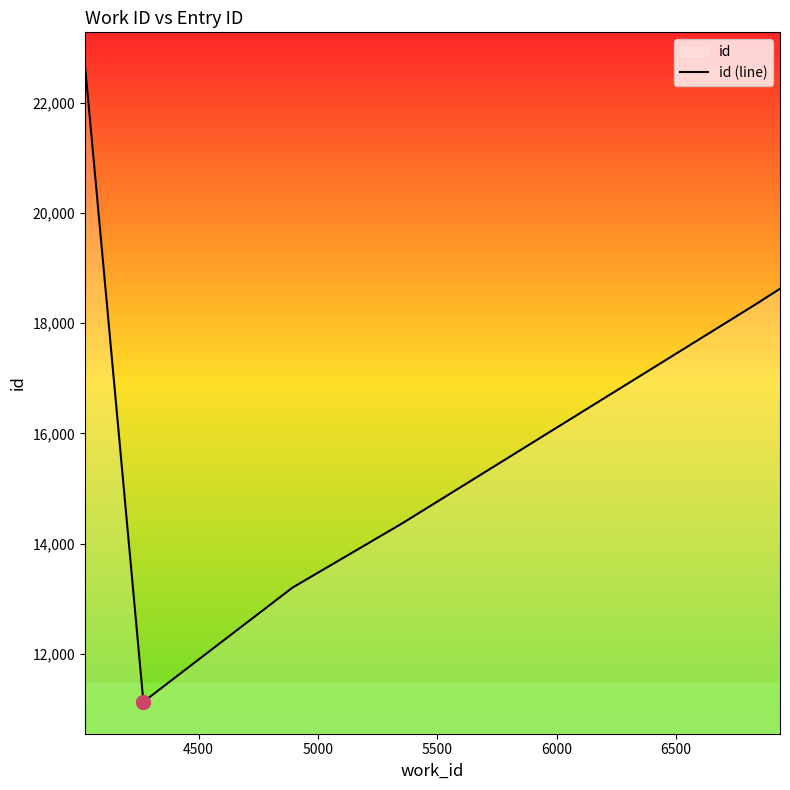

What is the average value?

16393